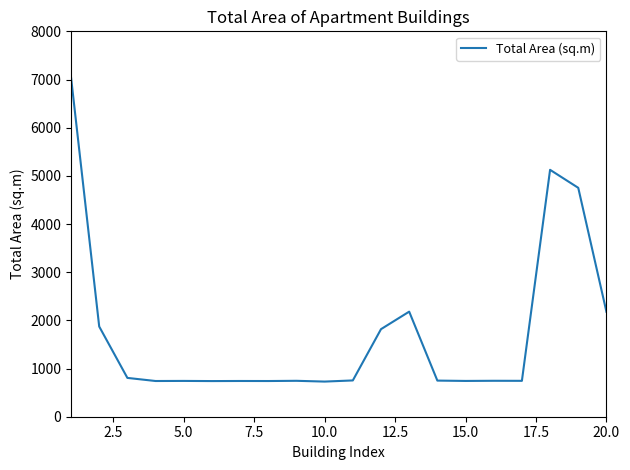

What is the difference between the maximum and minimum values?

6317.9